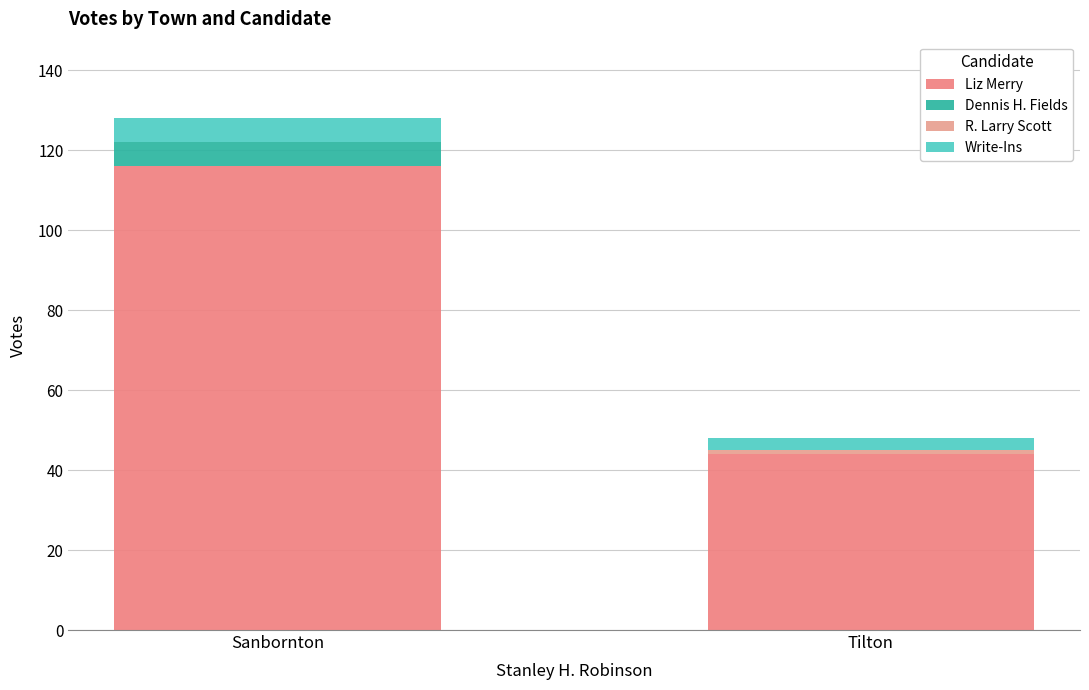

Are the bars horizontal?

No